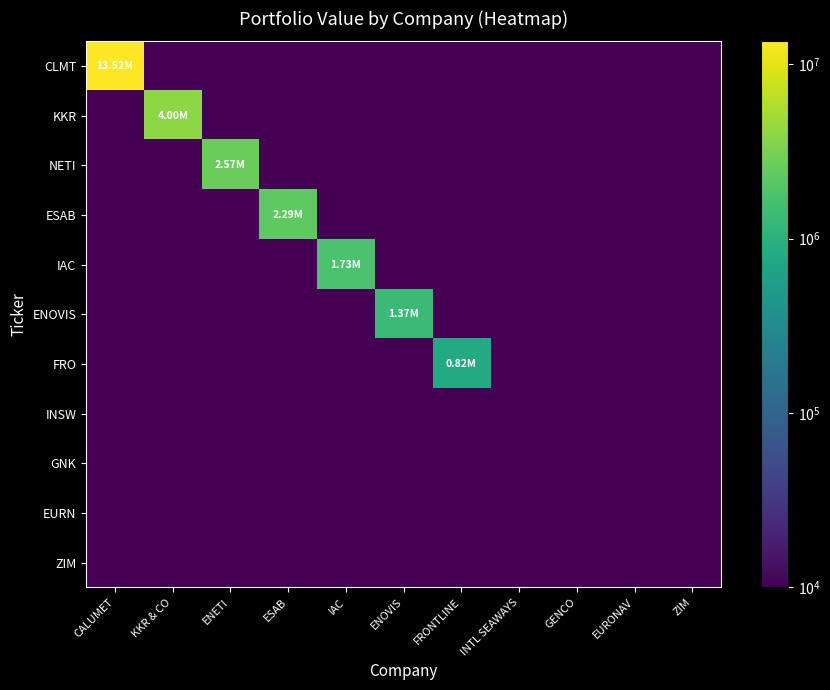

How many distinct data groups are displayed?

11